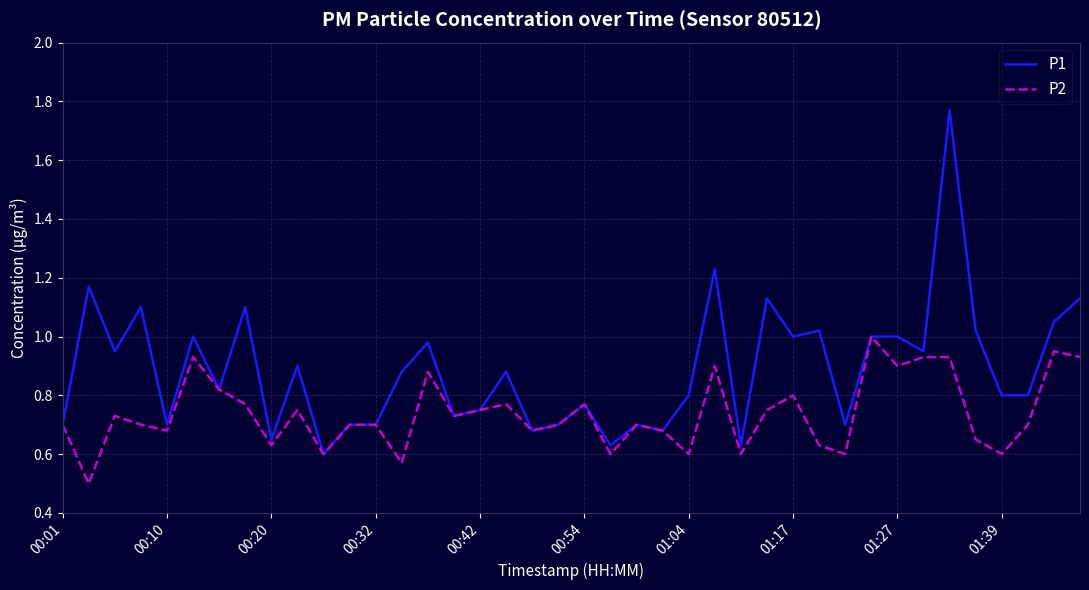

Which series has the largest range (max minus min)?

P1